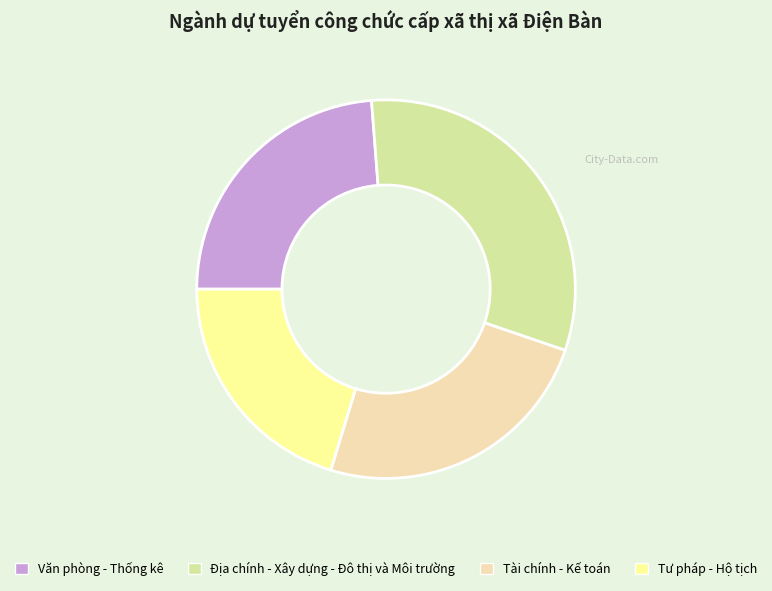

What percentage is the Tài chính - Kế toán slice, to the nearest percent?

24%